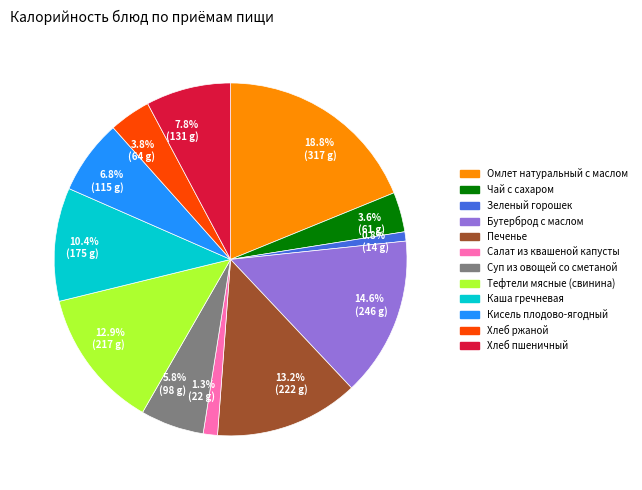

What portion of the pie excludes 5.8% (98 g)?

94.2%